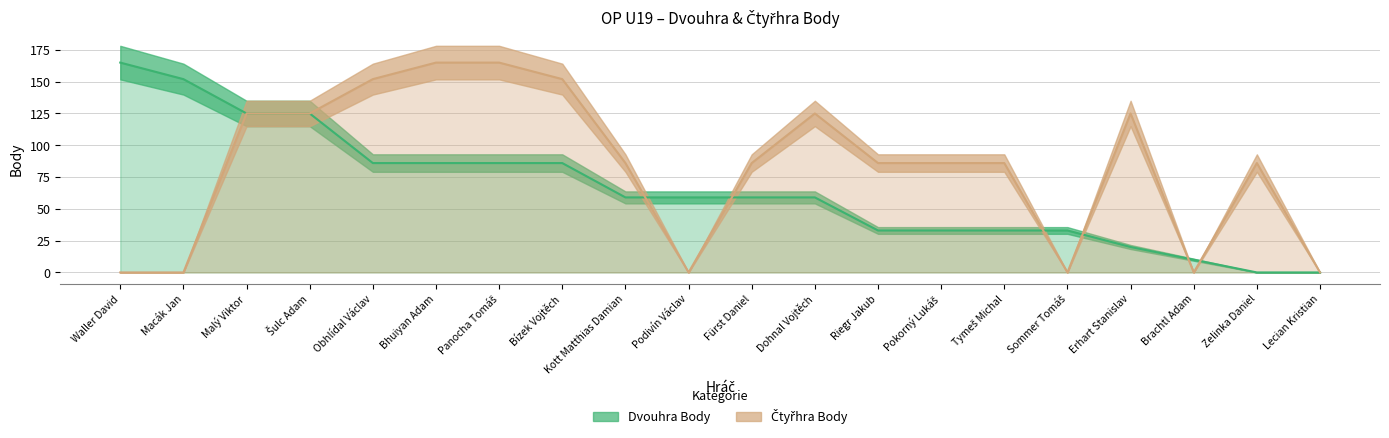

Between Malý Viktor and Dohnal Vojtěch, which series saw the biggest shift?

Dvouhra Body